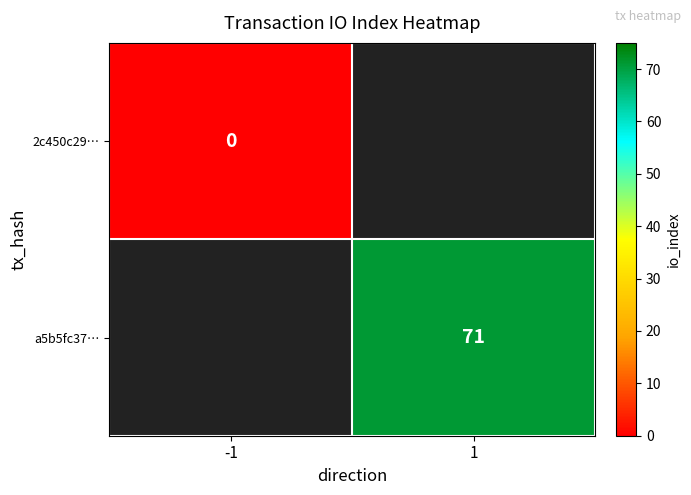

The value of a5b5fc37… at 1 is 71. True or false?

True